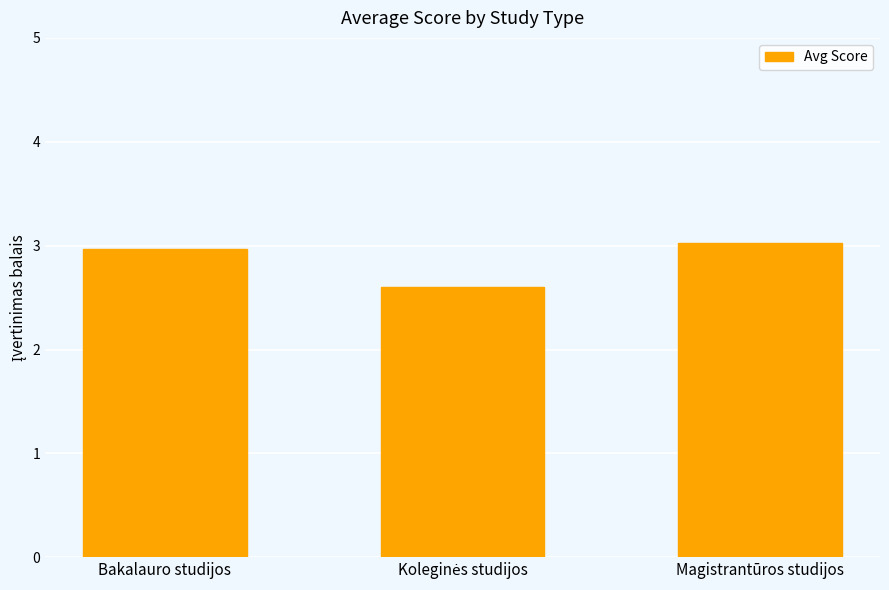

The value at Magistrantūros studijos is 3.0. True or false?

True